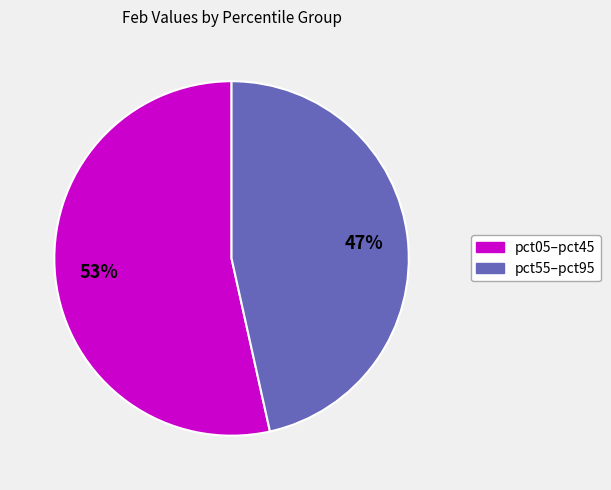

Does any single category account for the majority?

Yes